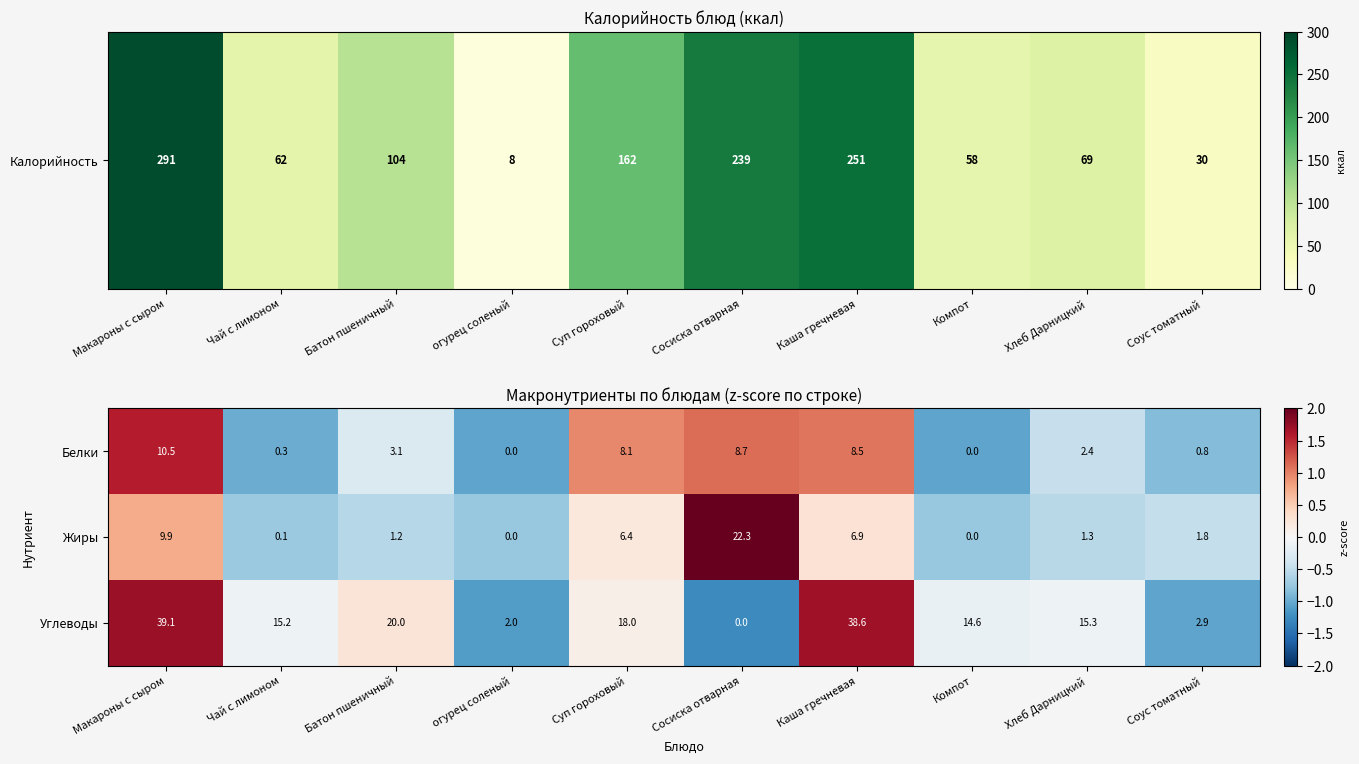

The value of Жиры at Компот is 12.3. True or false?

False